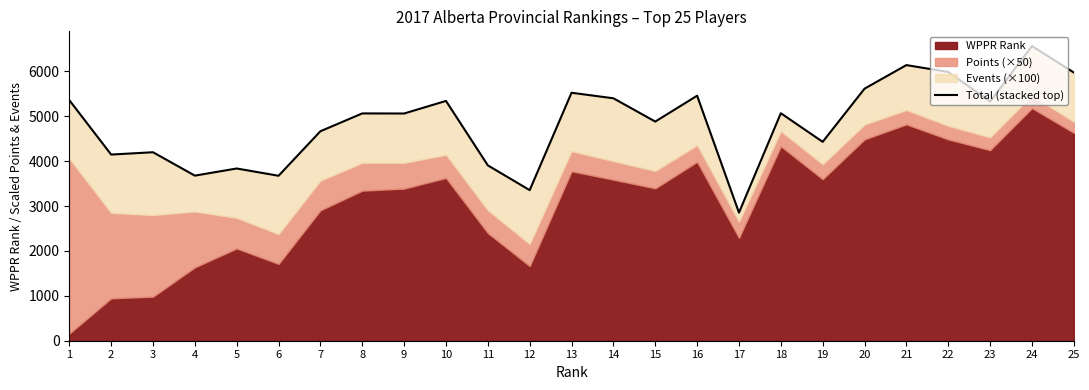

Reading right to left, list all the values displayed in this chart.

5975.5	6564.5	5330.0	5987.5	6140.5	5615.5	4431.0	5068.5	2853.0	5458.5	4882.5	5401.0	5524.5	3354.5	3906.5	5342.5	5062.0	5064.0	4667.0	3675.0	3837.0	3678.0	4199.0	4147.5	5360.0